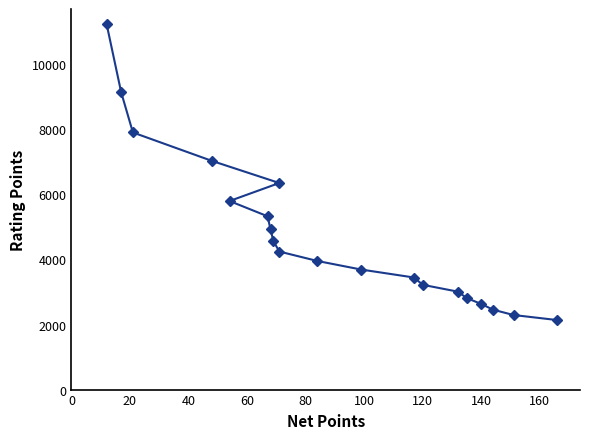

What is the difference between the maximum and minimum values?

9107